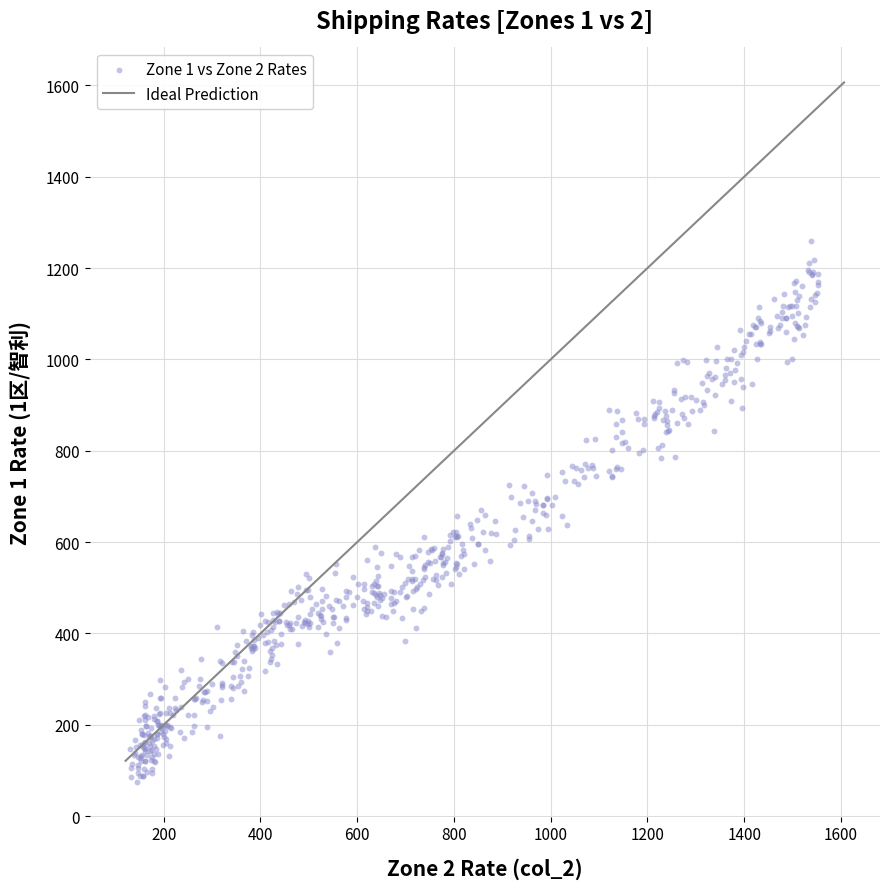

What is the range of X values (max minus min)?

1422.4